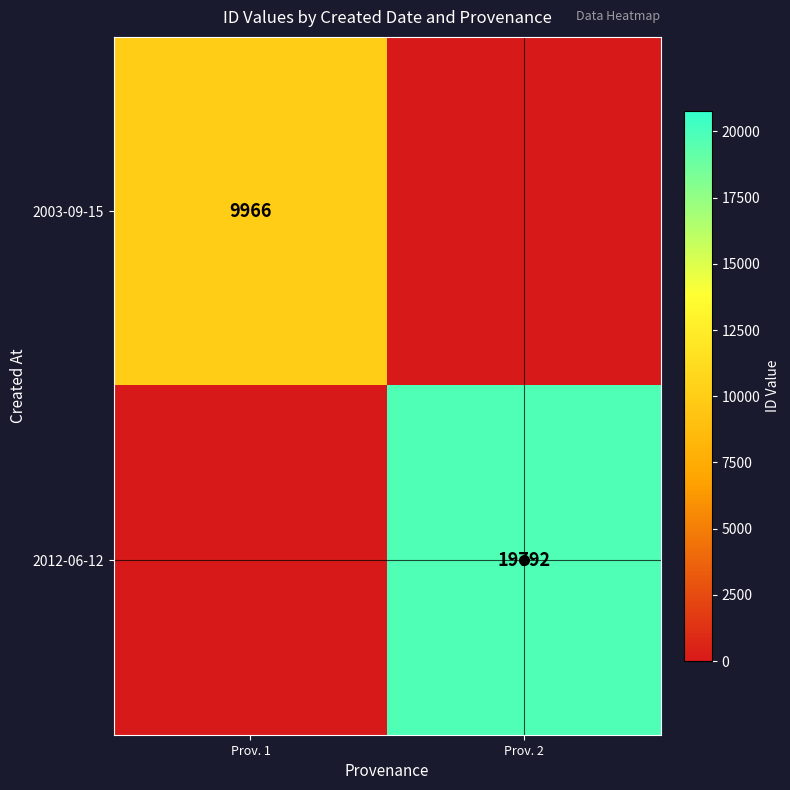

What is the difference between the maximum and minimum values in the 2003-09-15 series?

9965.9